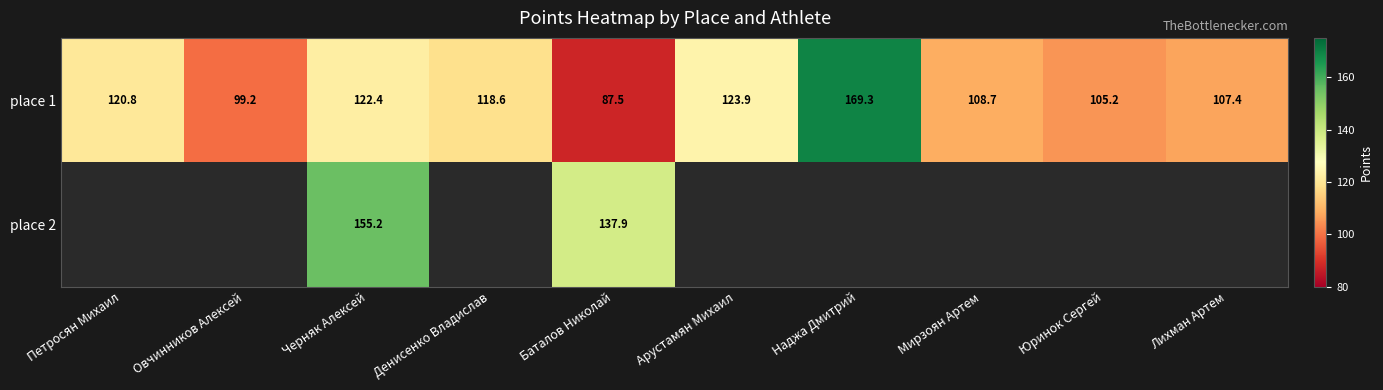

At which label does place 1 first exceed 118?

Петросян Михаил